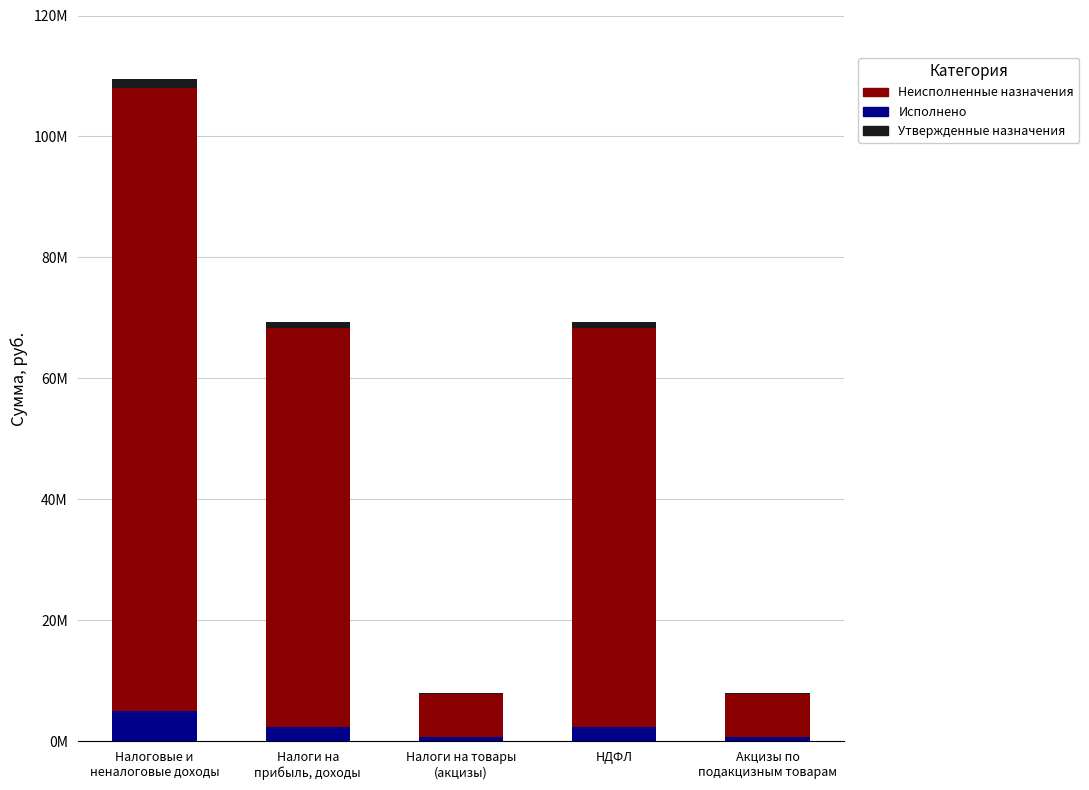

Are the bars grouped side by side (vs. stacked)?

No